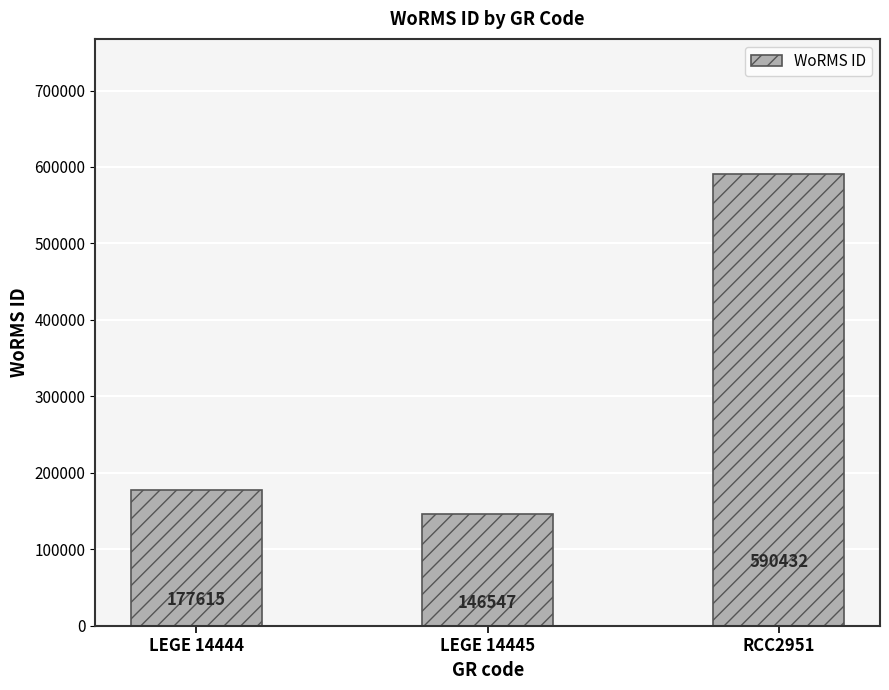

What is the minimum value shown in the chart?

146547